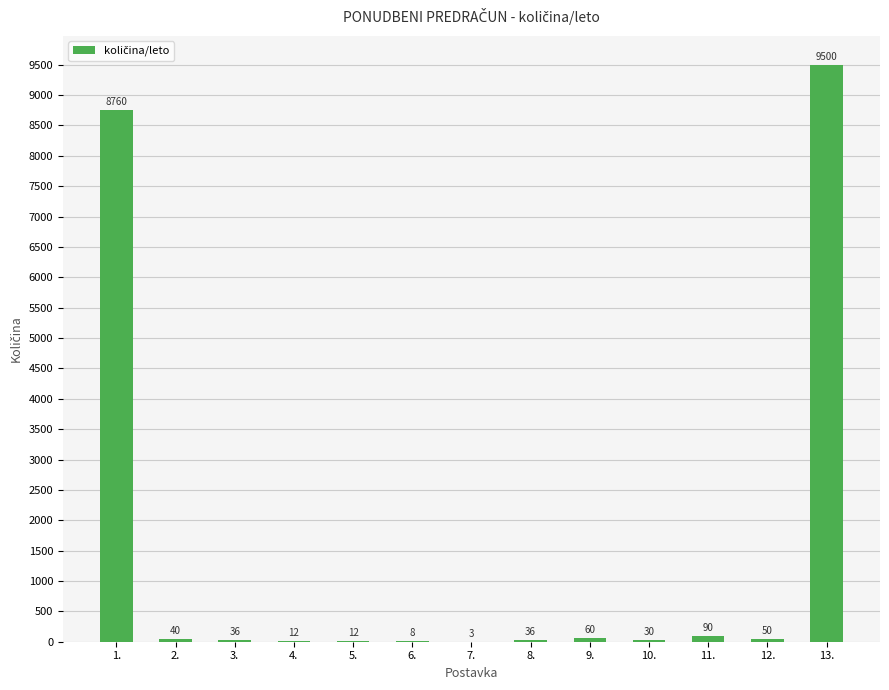

At which label does the data first exceed 36?

1.